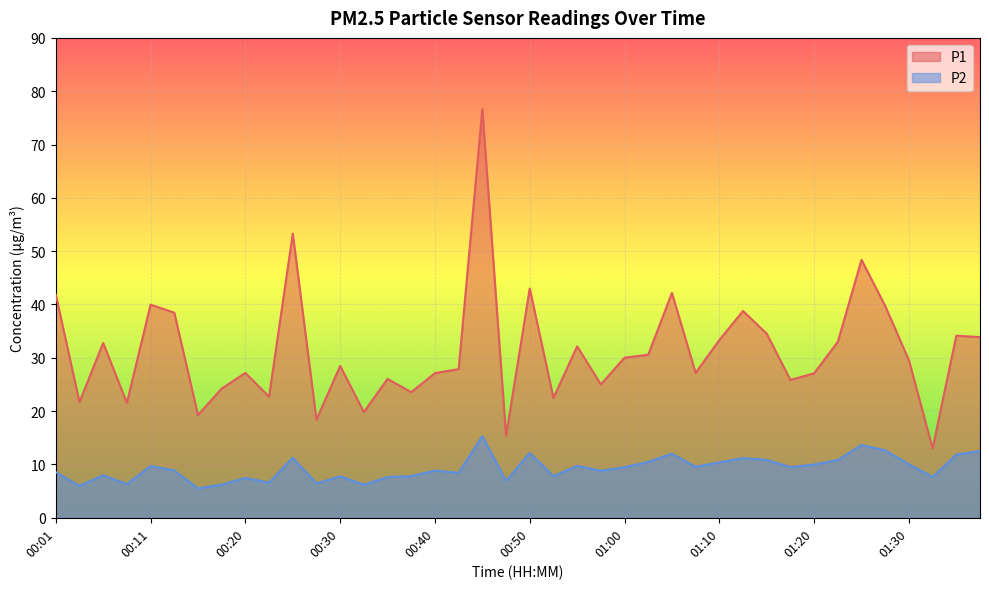

Reading right to left, transcribe all the data shown in this chart.

P1: 01:37=33.9	01:35=34.1	01:32=13.0	01:30=29.6	01:27=39.7	01:25=48.4	01:22=33.0	01:20=27.1	01:17=25.9	01:15=34.5	01:12=38.8	01:10=33.3	01:07=27.2	01:05=42.2	01:02=30.6	01:00=30.0	00:57=25.0	00:55=32.1	00:52=22.5	00:50=43.0	00:47=15.4	00:45=76.6	00:42=27.9	00:40=27.1	00:38=23.6	00:35=26.1	00:33=19.8	00:30=28.5	00:28=18.4	00:25=53.3	00:23=22.7	00:20=27.2	00:18=24.2	00:16=19.3	00:13=38.5	00:11=40.0	00:08=21.6	00:06=32.8	00:03=21.7	00:01=41.9
P2: 01:37=12.5	01:35=11.8	01:32=7.7	01:30=10.1	01:27=12.6	01:25=13.7	01:22=10.8	01:20=10.0	01:17=9.5	01:15=10.8	01:12=11.2	01:10=10.4	01:07=9.6	01:05=12.0	01:02=10.5	01:00=9.5	00:57=8.8	00:55=9.7	00:52=7.8	00:50=12.2	00:47=6.9	00:45=15.3	00:42=8.4	00:40=8.8	00:38=7.8	00:35=7.6	00:33=6.2	00:30=7.8	00:28=6.4	00:25=11.3	00:23=6.6	00:20=7.5	00:18=6.2	00:16=5.5	00:13=8.9	00:11=9.7	00:08=6.3	00:06=8.0	00:03=6.0	00:01=8.6